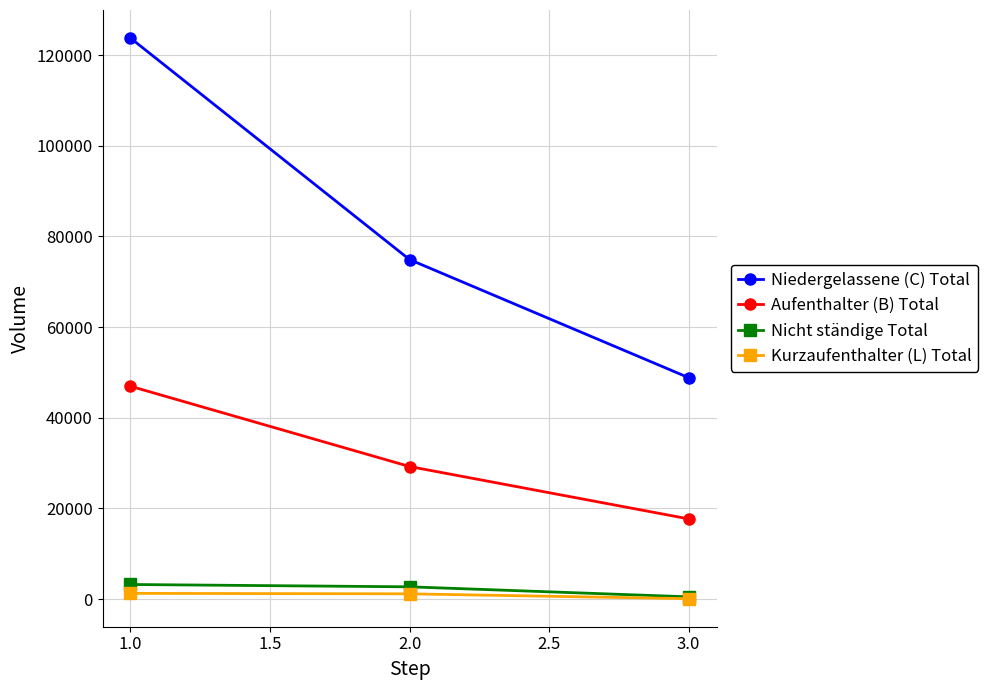

The value of Nicht ständige Total at 1.0 is 3236. True or false?

True